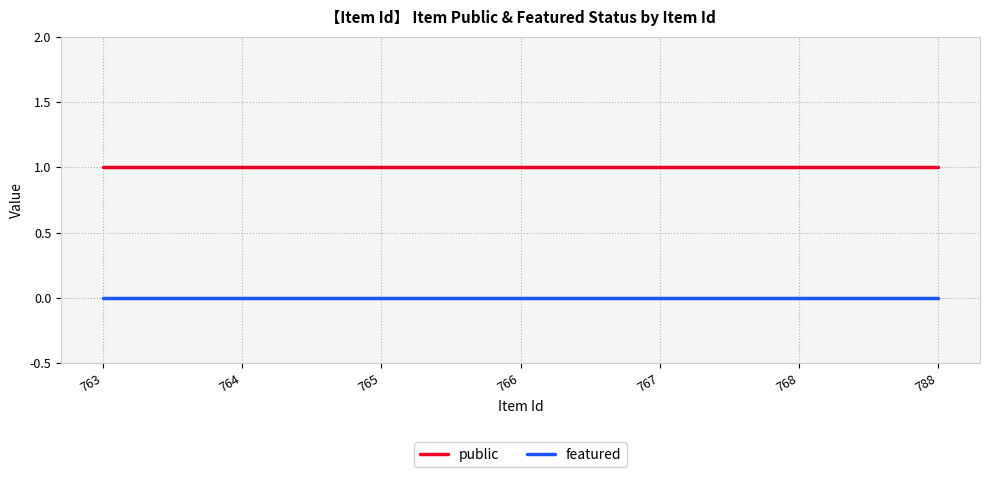

Reading left to right, extract all data points from this chart.

public: 763=1	764=1	765=1	766=1	767=1	768=1	788=1
featured: 763=0	764=0	765=0	766=0	767=0	768=0	788=0